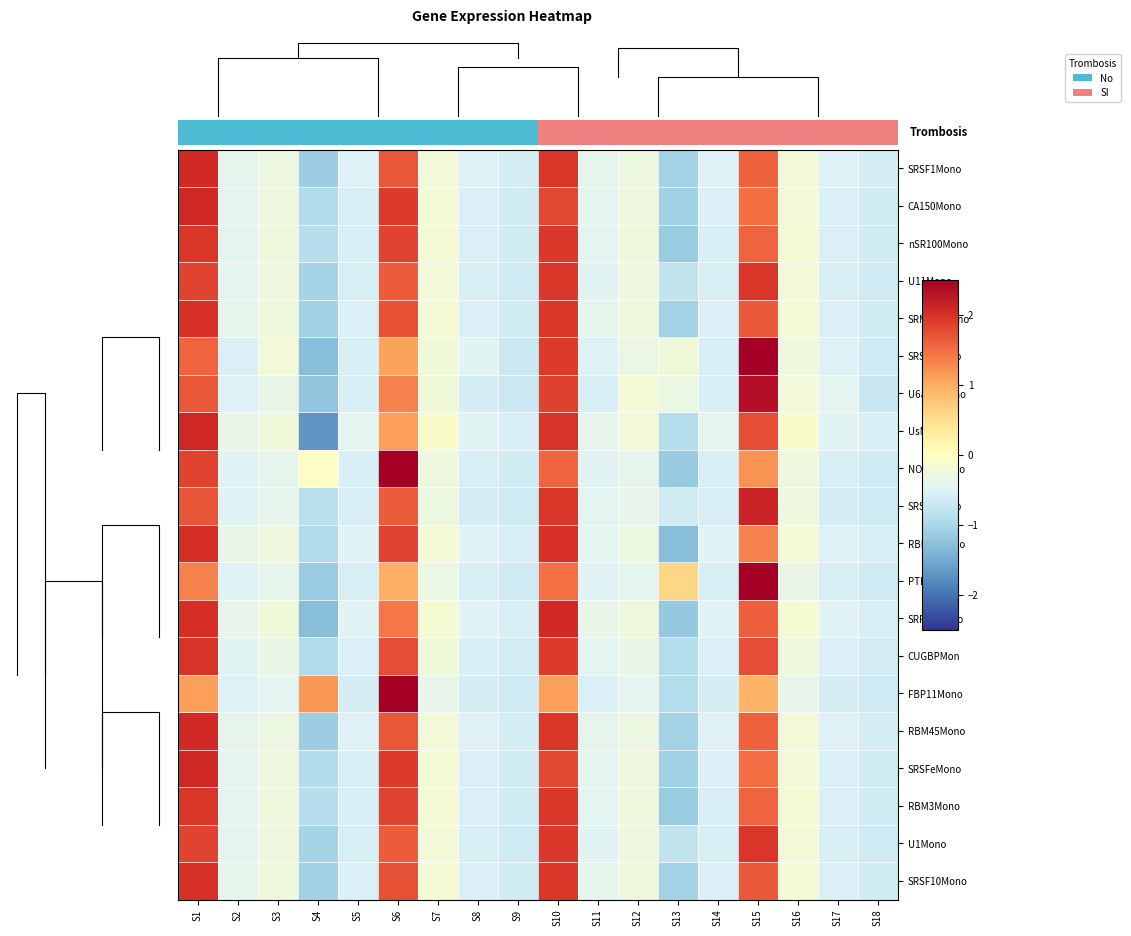

Is the value of CUGBPMon at S1 greater than the value of SRSFeMono at S17?

Yes